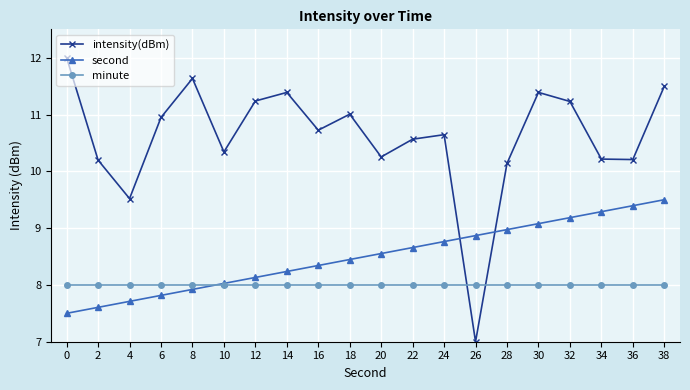

What is the value of the intensity(dBm) point at the 10th from the left?

11.0